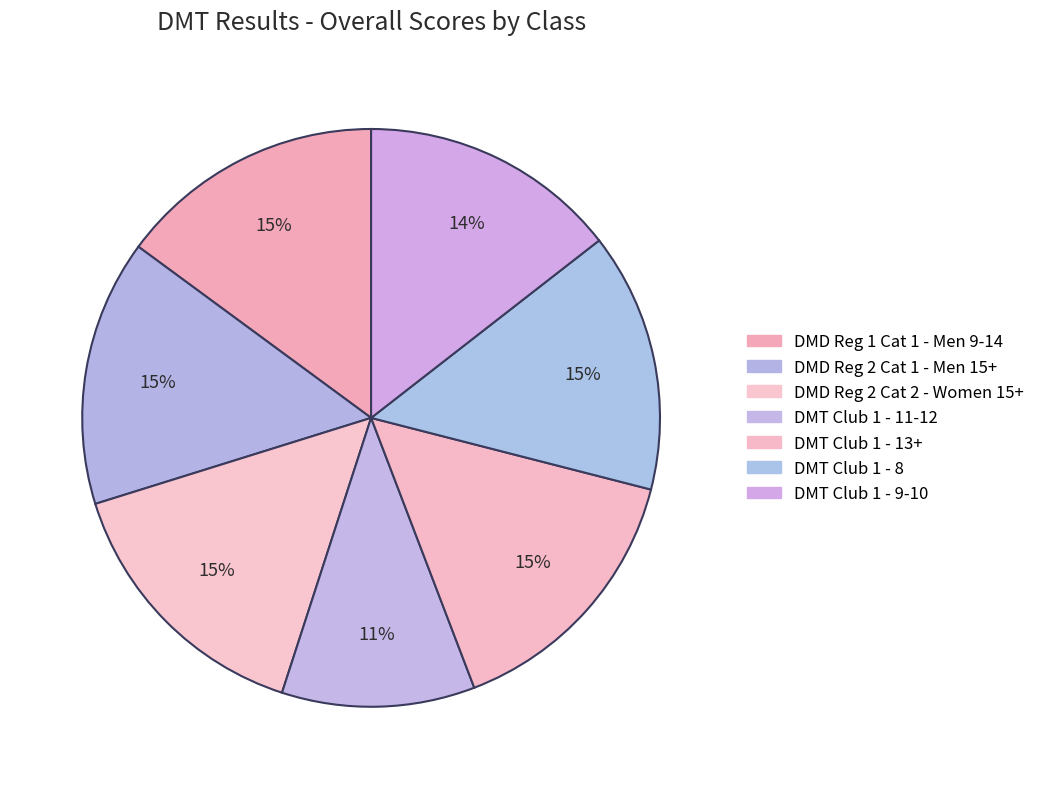

Is DMT Club 1 - 8 the majority of the pie?

No